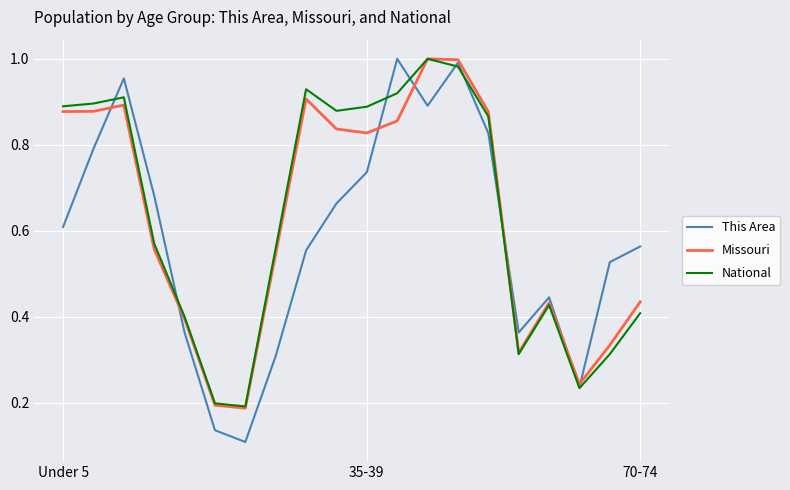

Which series has the widest spread of values?

This Area